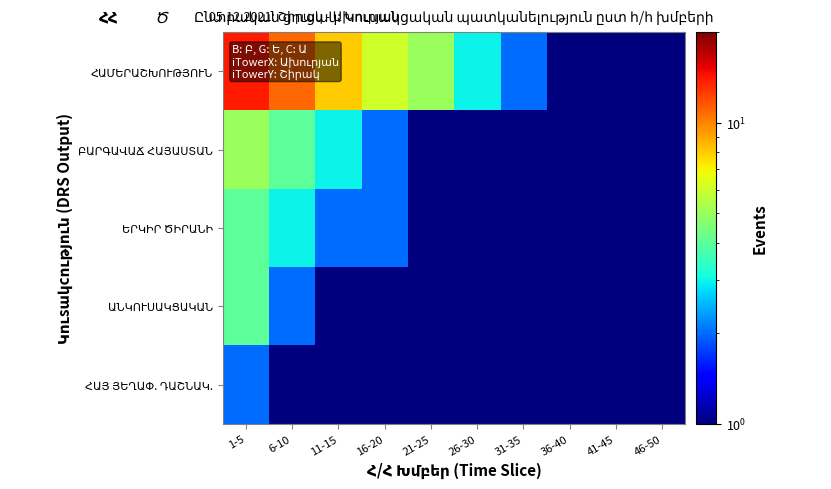

Which has a higher value, 46-50 or 6-10?

6-10